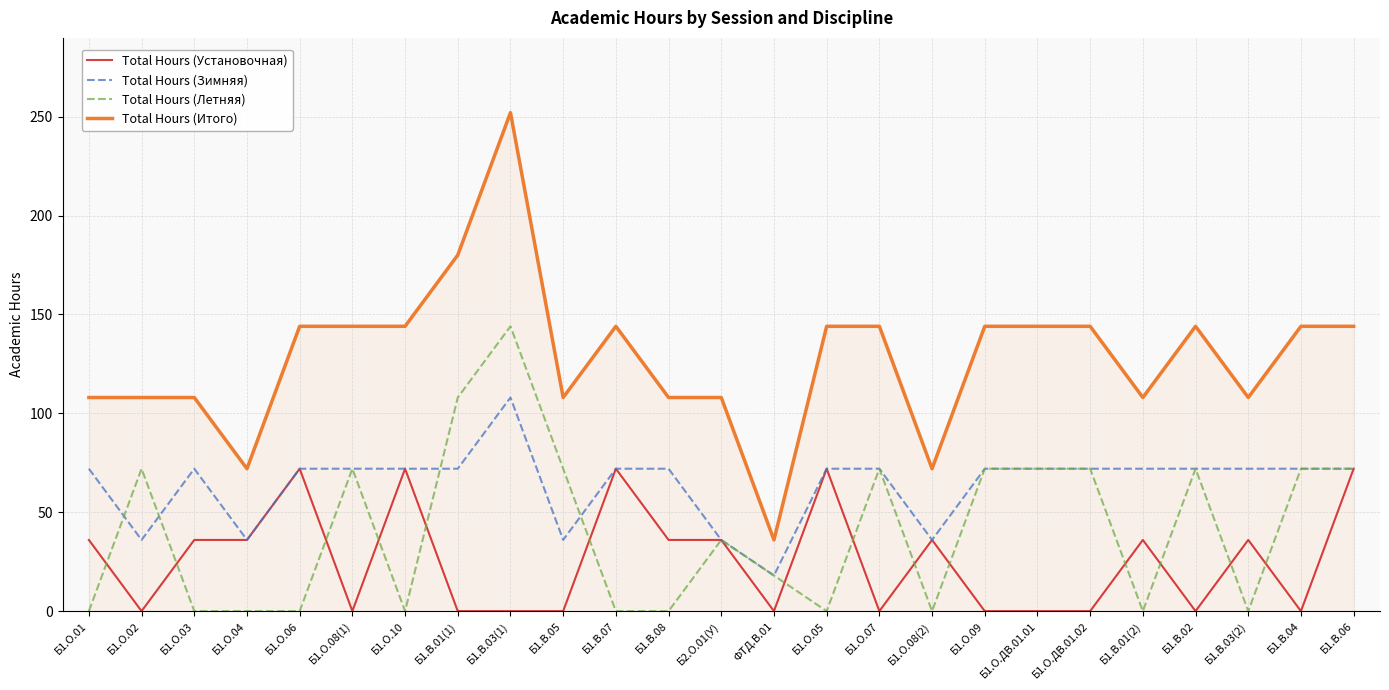

What value does the Total Hours (Зимняя) series have at Б1.О.08(1), to the nearest 10?

70